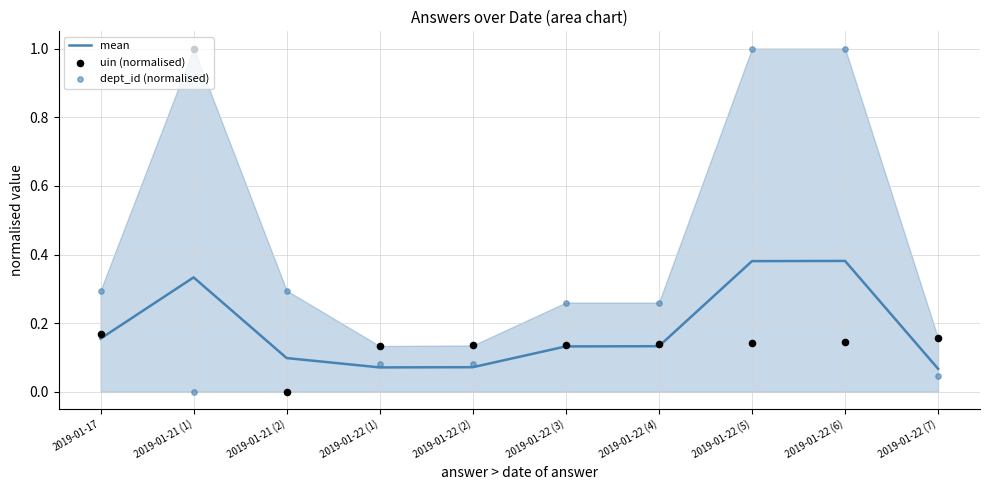

Which series has the largest total across all categories?

dept_id (normalised)